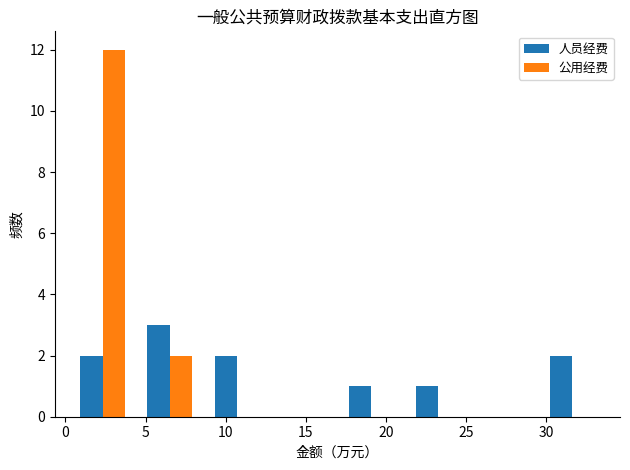

In the 公用经费 series, which range on the x-axis has the tallest bar?

0.0 to 4.5